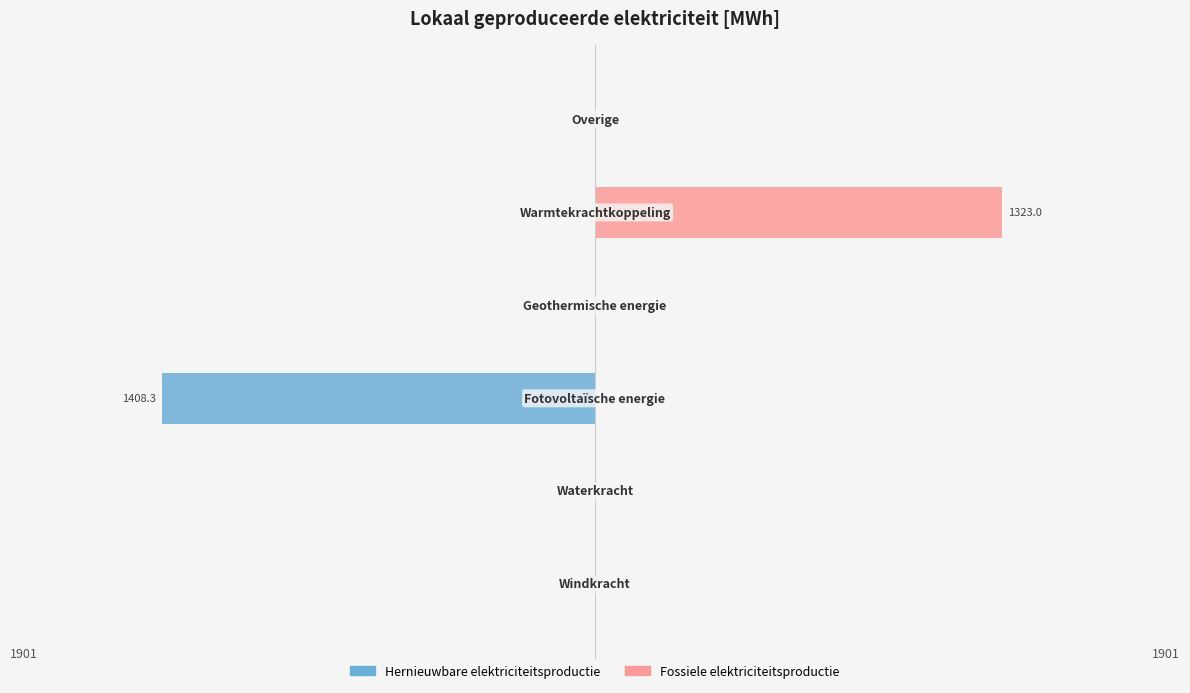

Does the chart contain stacked bars?

No